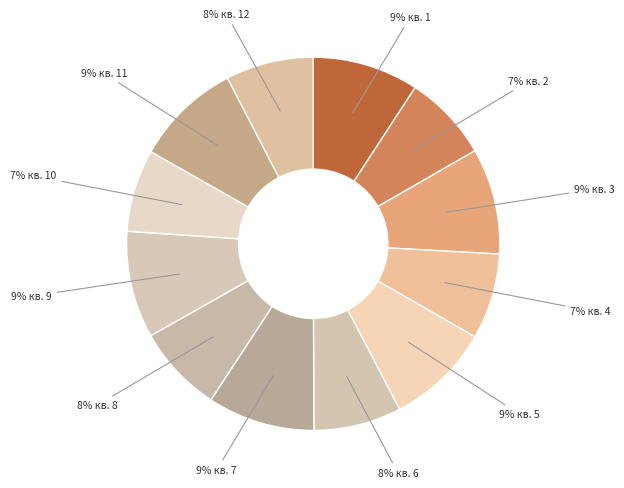

What is the smallest slice in the pie chart?

10